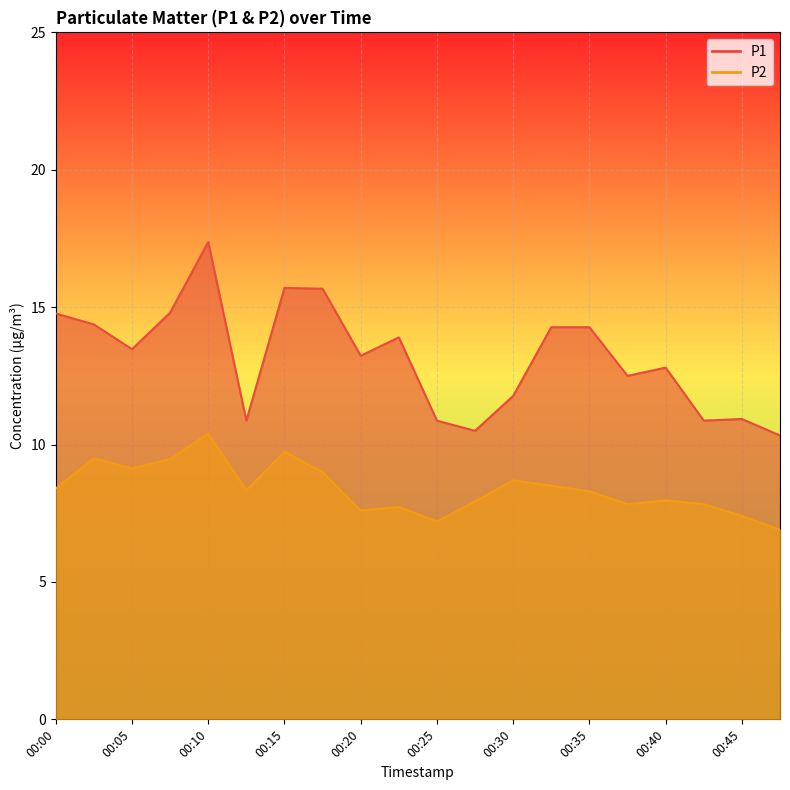

How many values in the P2 series are below 8?

9